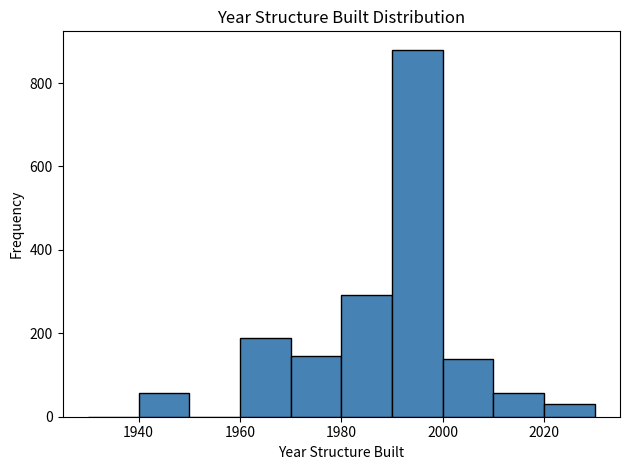

Reading left to right, list every bar in this chart as the range it spans on the x-axis followed by its height. The values are not printed on the chart, so give them approximately, as read against the axis.

1930 to 1940: 0
1940 to 1950: 60
1950 to 1960: 0
1960 to 1970: 180
1970 to 1980: 140
1980 to 1990: 300
1990 to 2000: 880
2000 to 2010: 140
2010 to 2020: 60
2020 to 2030: 40